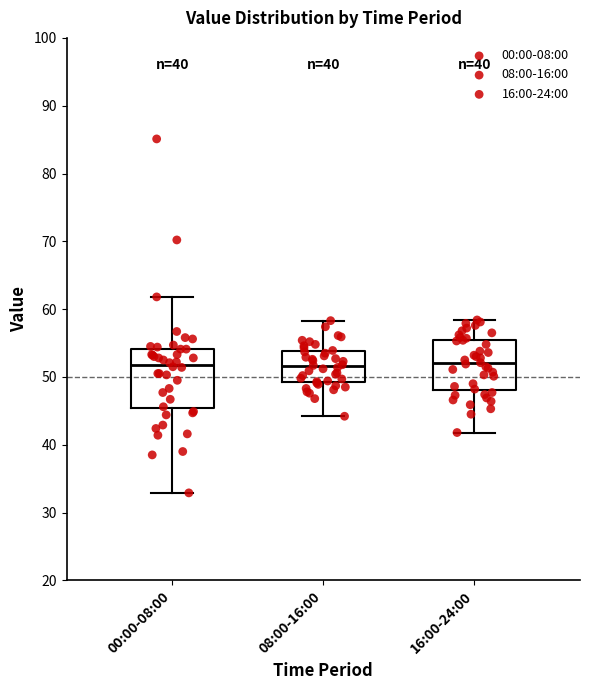

Comparing the boxes themselves (not the whiskers), which one is the tallest?

00:00-08:00